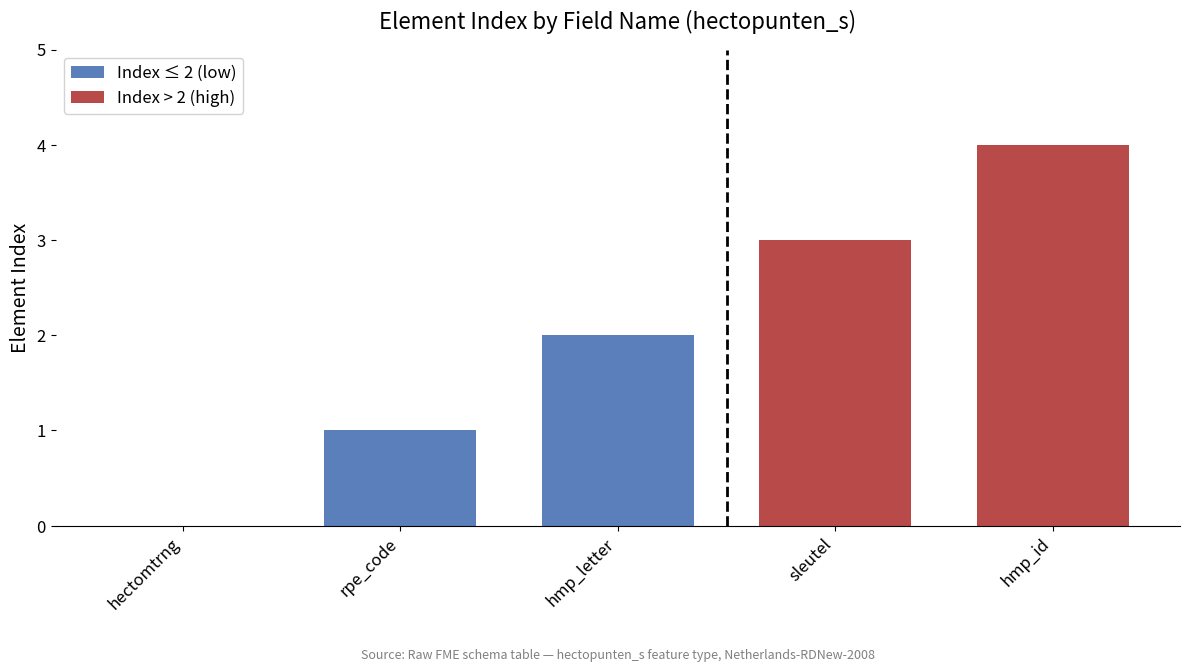

What is the difference between the values at hectomtrng and hmp_letter?

2